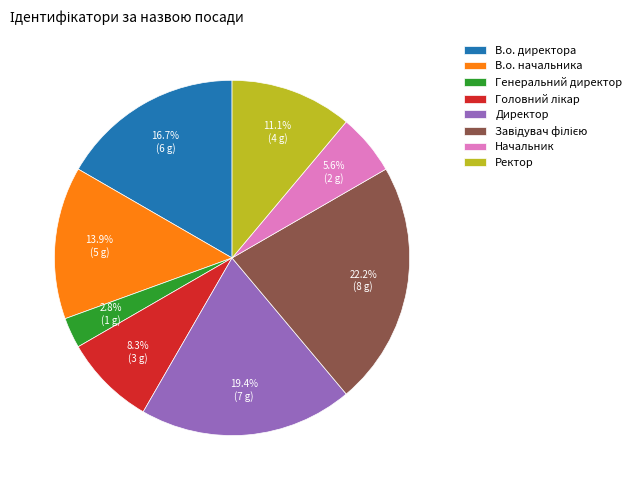

The В.о. директора slice represents 11% of the pie. True or false?

False